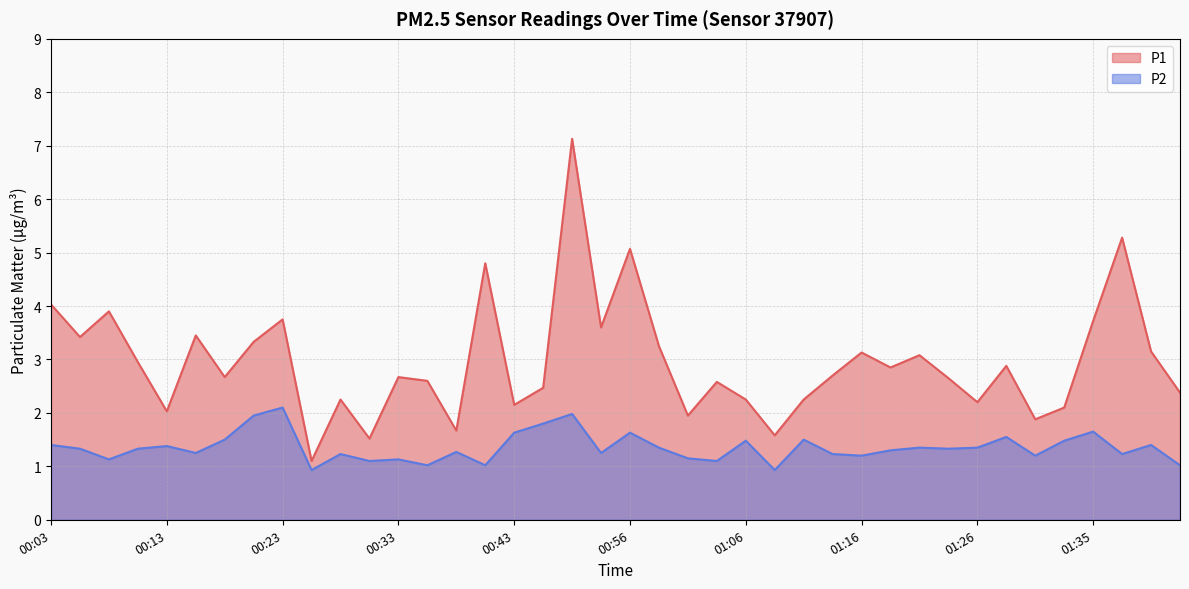

True or false: P2 and P1 cross at least once.

False